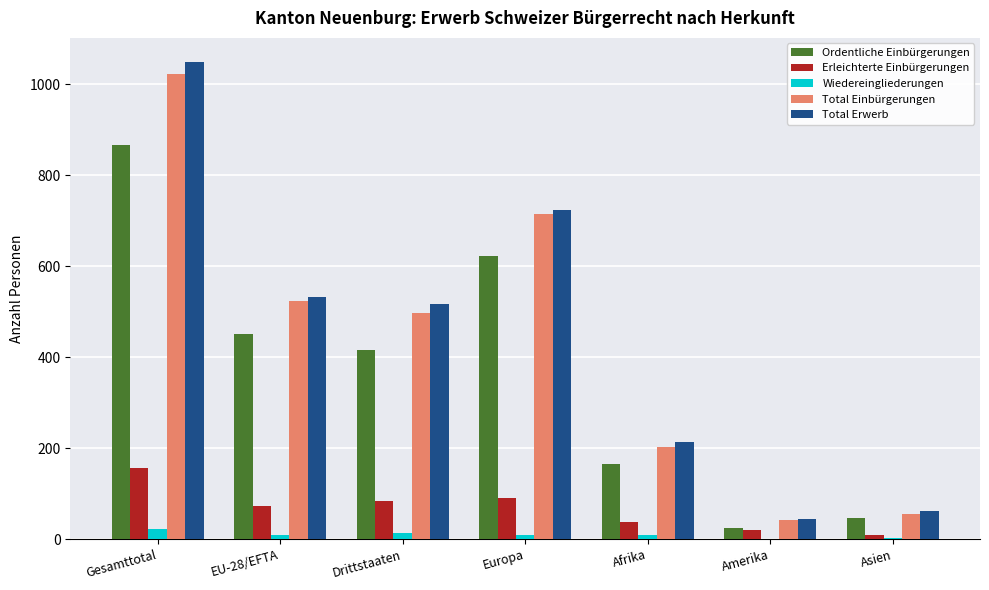

What value does the Erleichterte Einbürgerungen series have at Afrika, to the nearest 5?

35